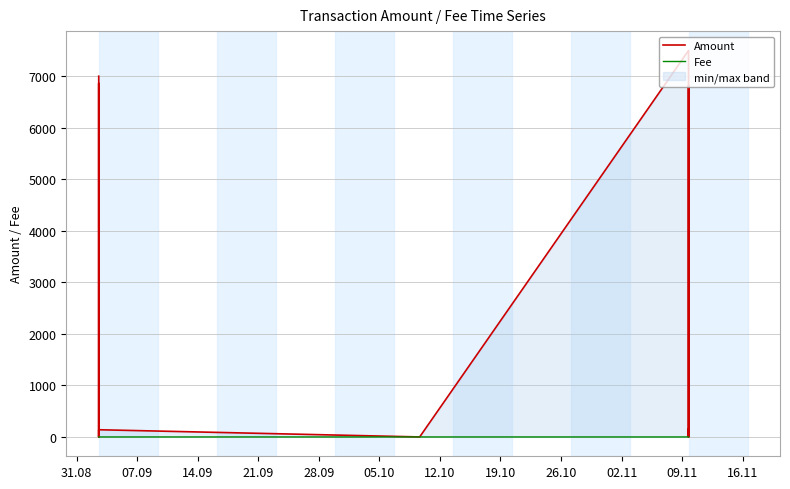

Reading right to left, transcribe all the data shown in this chart.

Amount: 150.1	0.0	6825.0	525.0	0.0	7500.3	0.0	0.3	140.0	0.0	6860.0	0.0	7000.3
Fee: 0.0	0.0	0.0	0.0	0.0	0.0	0.0	0.0	0.0	0.0	0.0	0.0	0.0